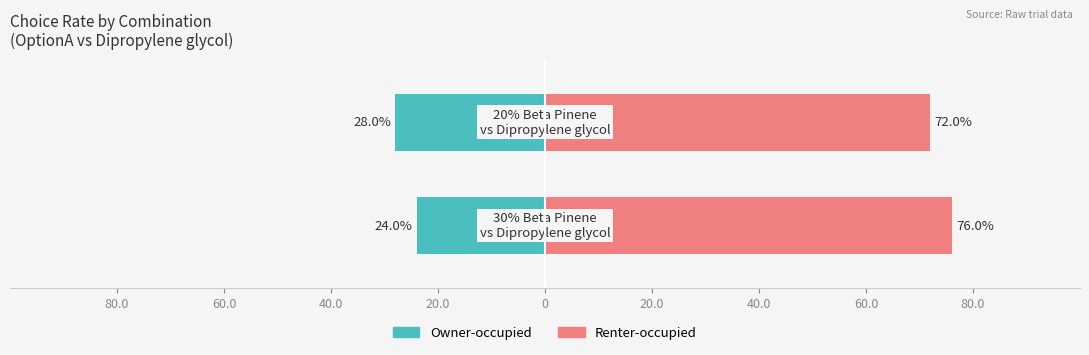

How many data points in Owner-occupied are less than -24?

1